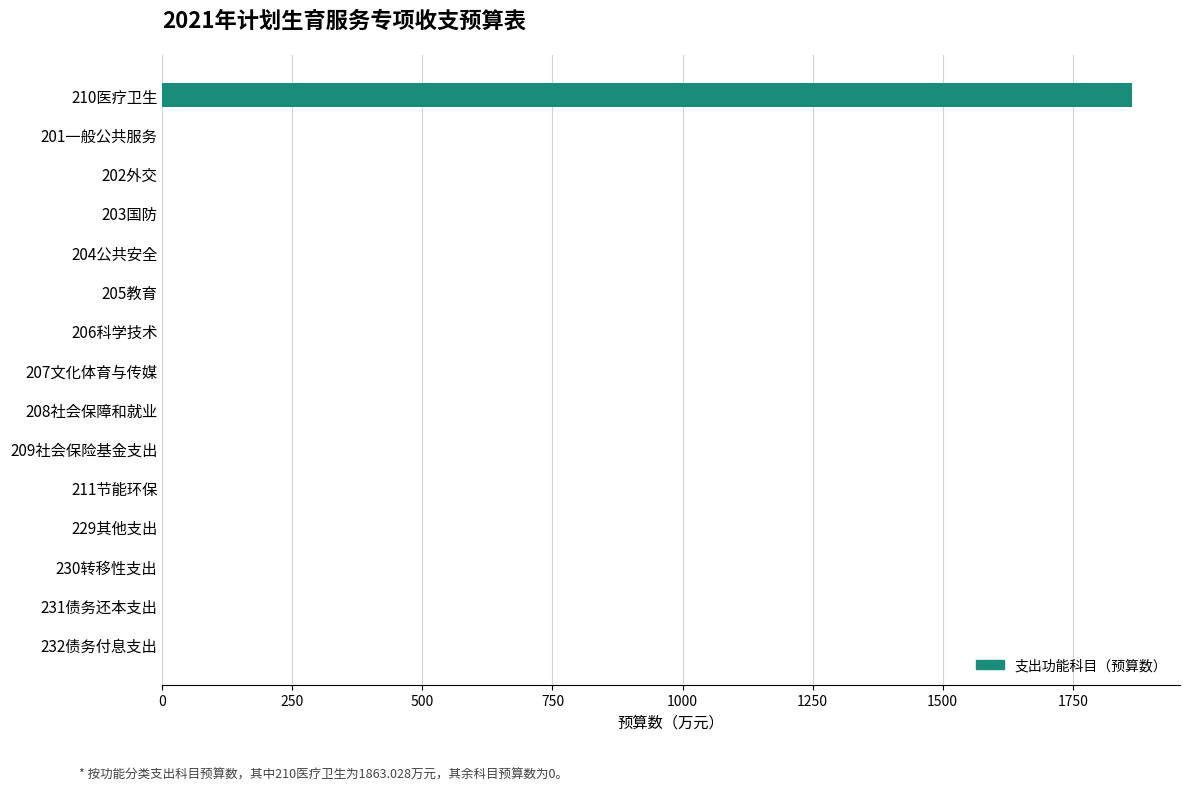

Is it true that the value at 201一般公共服务 is 0.0?

True